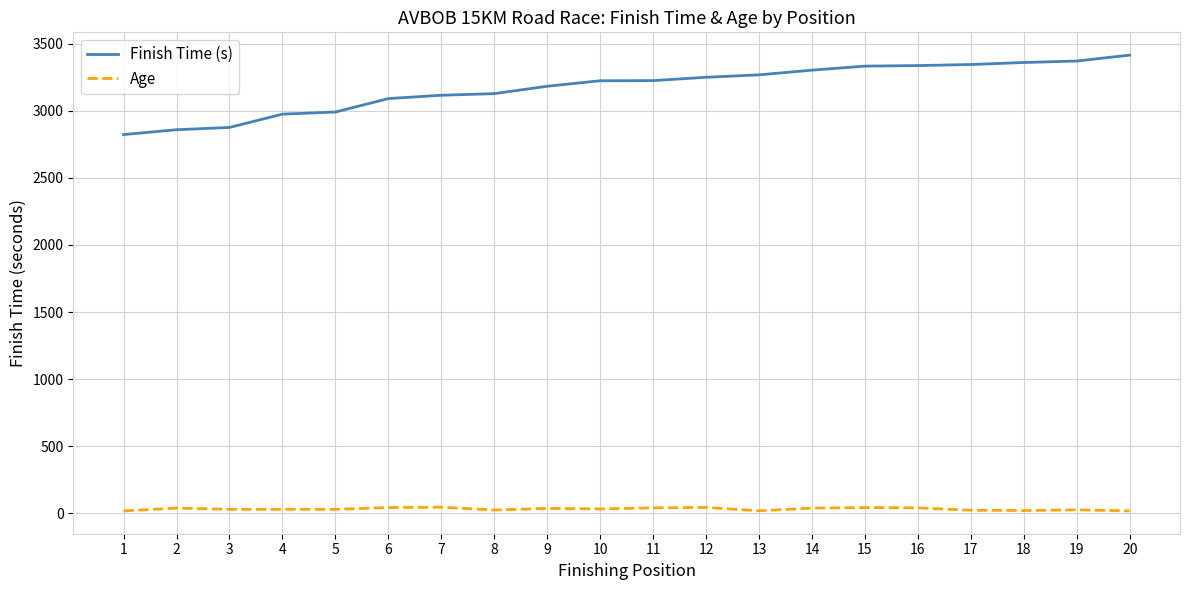

Which series has the largest total across all categories?

Finish Time (s)